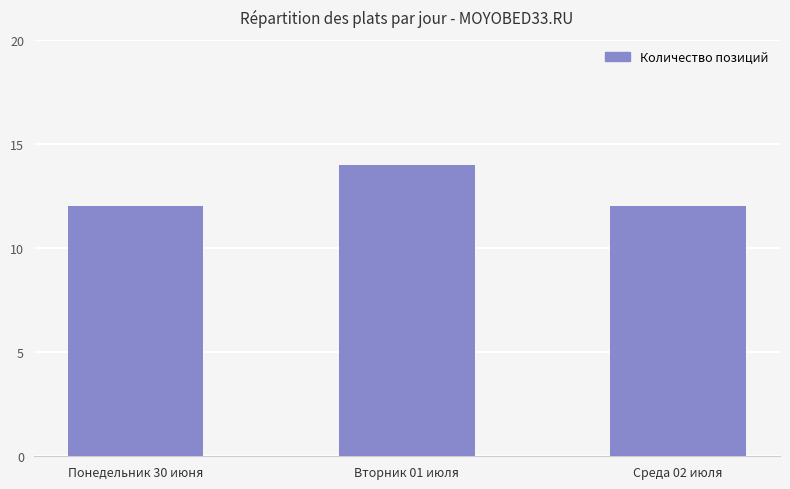

What is the change in value from Понедельник 30 июня to Вторник 01 июля?

+2